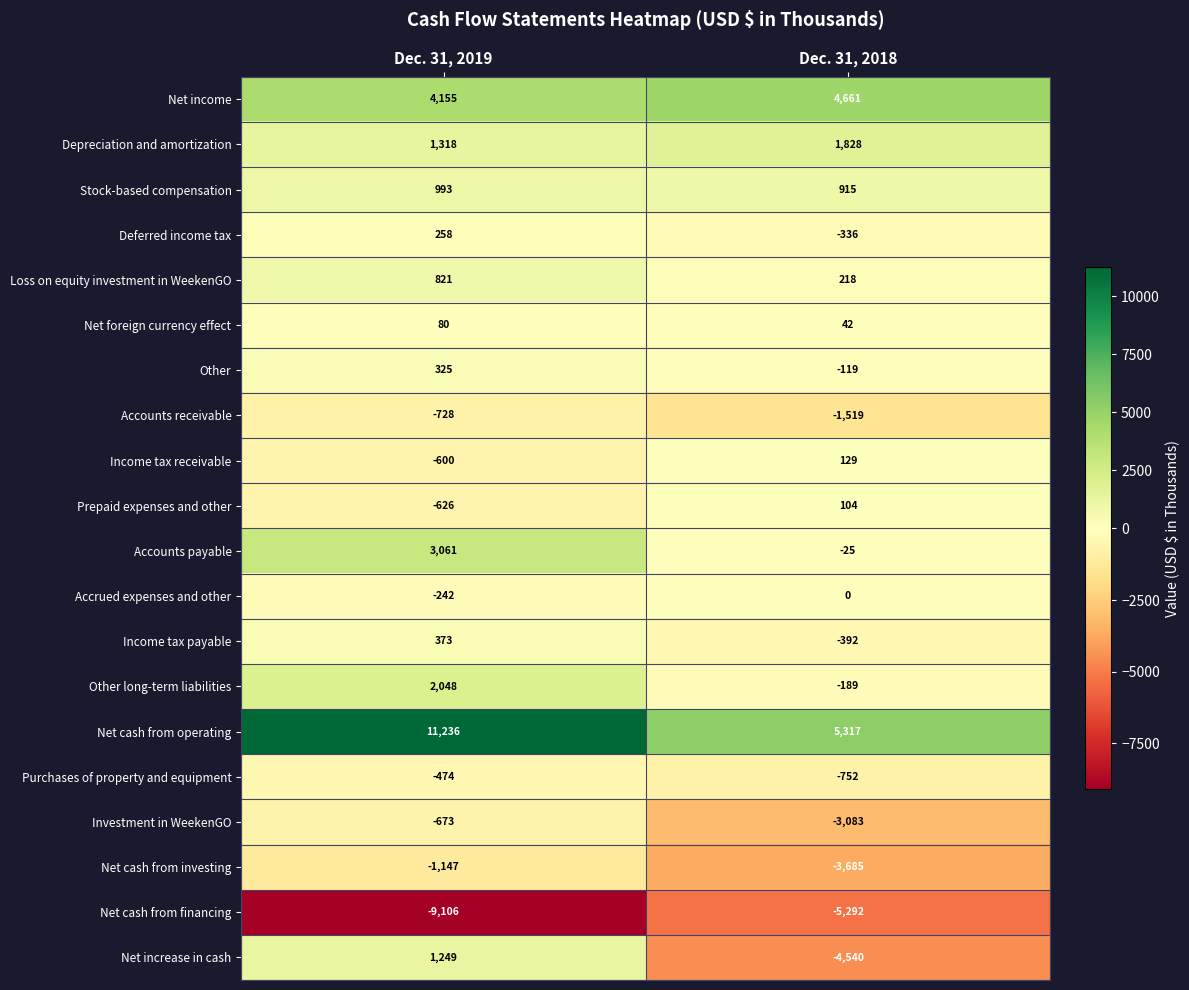

The Net income series shows 4155 at Dec. 31, 2019. True or false?

True